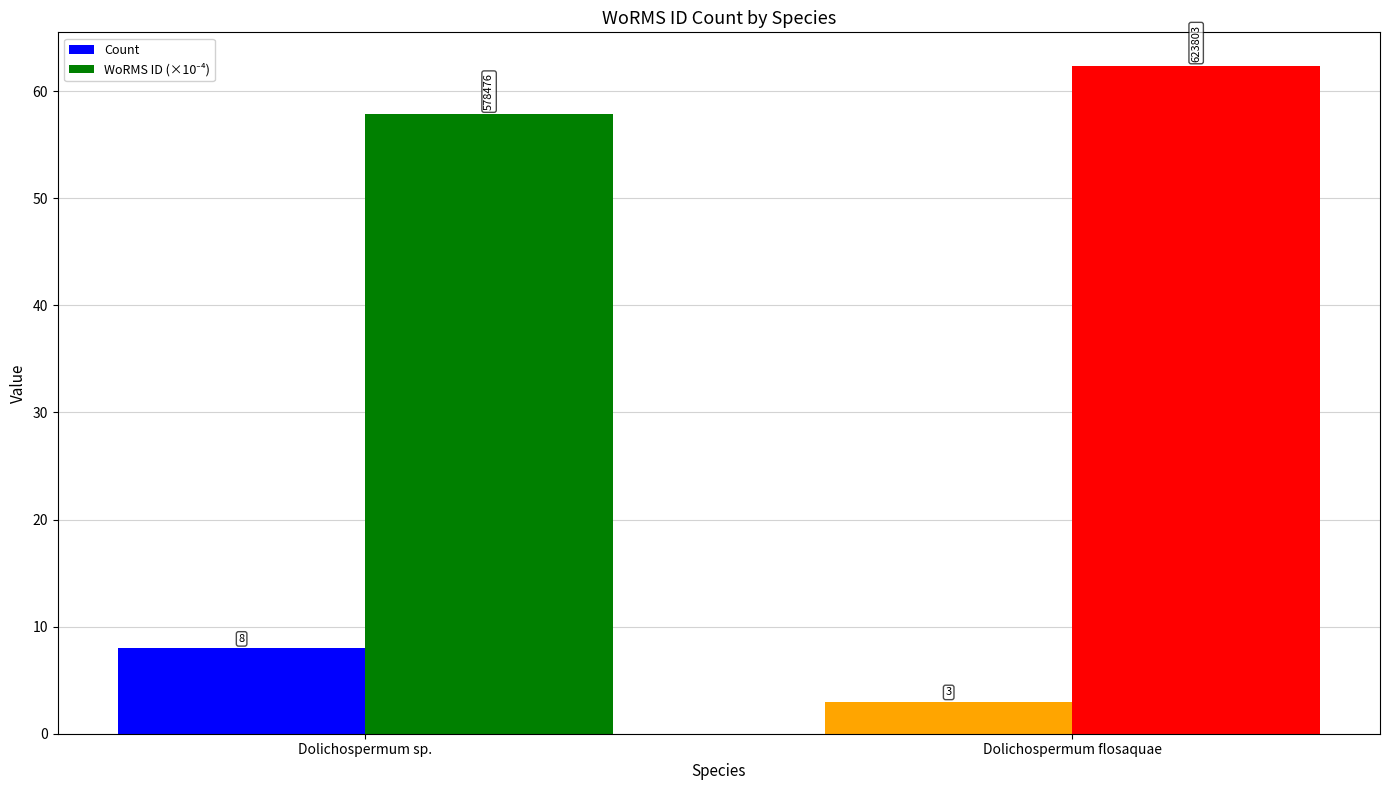

At which category is the sum across all series the highest?

Dolichospermum sp.